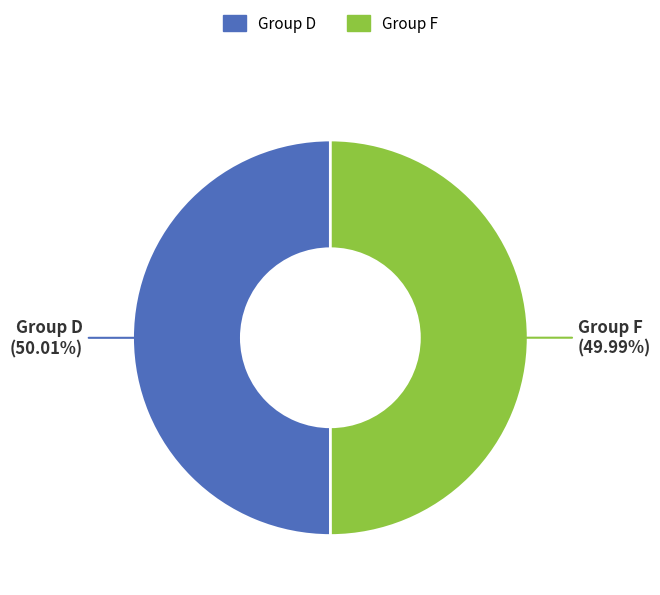

Do Group F and Group D together represent more than half of the pie?

Yes